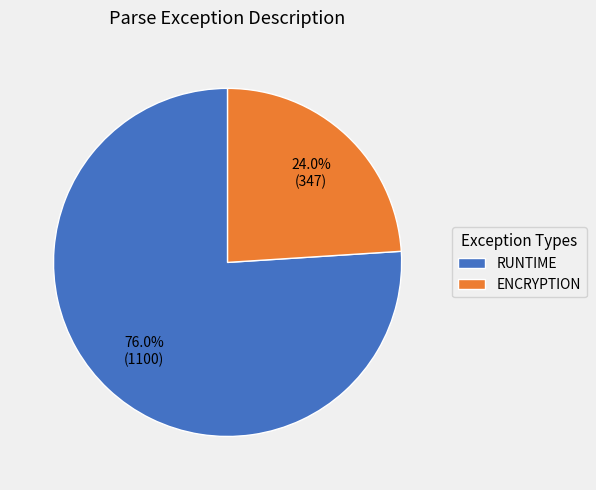

What percentage is the ENCRYPTION slice, to the nearest percent?

24%